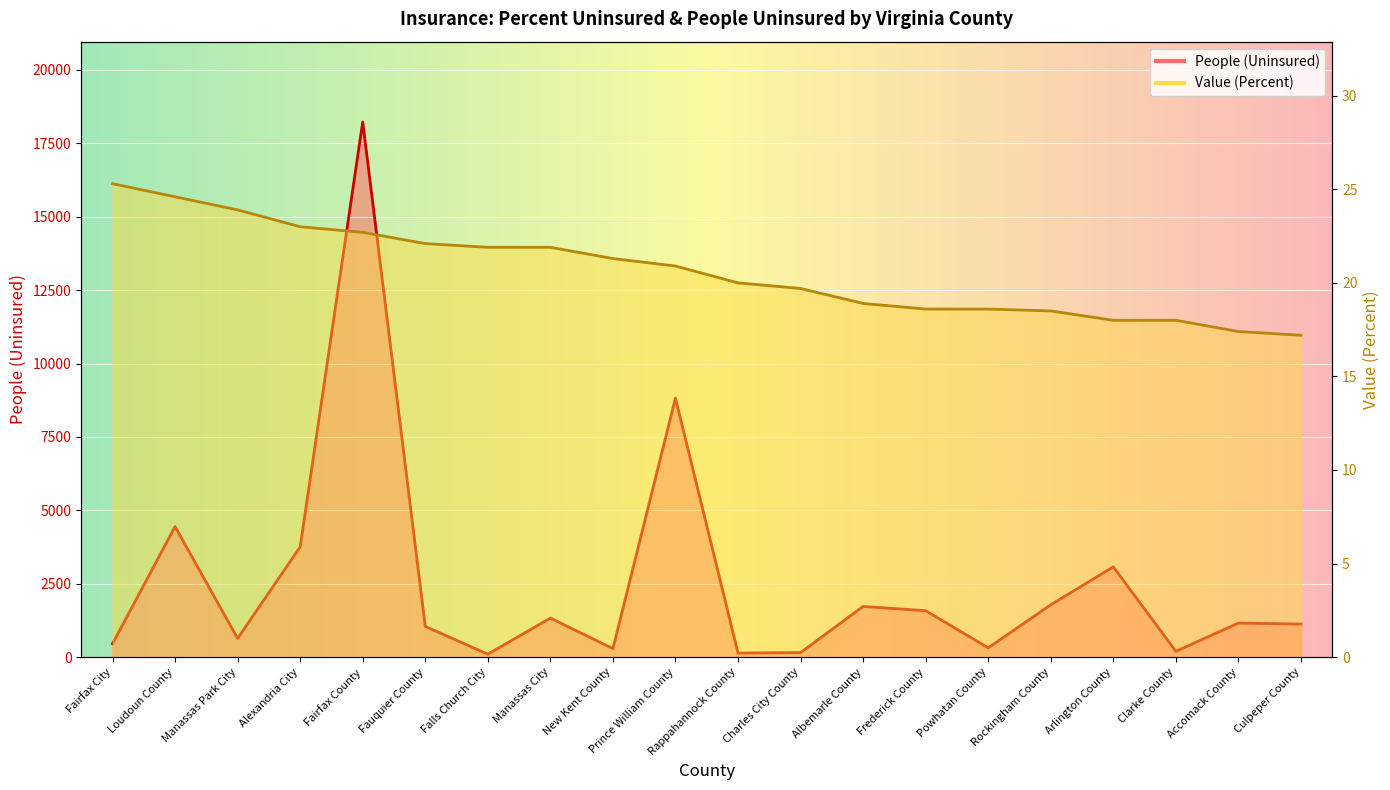

What is the spread (max minus min) of values at Charles City County?

135.3